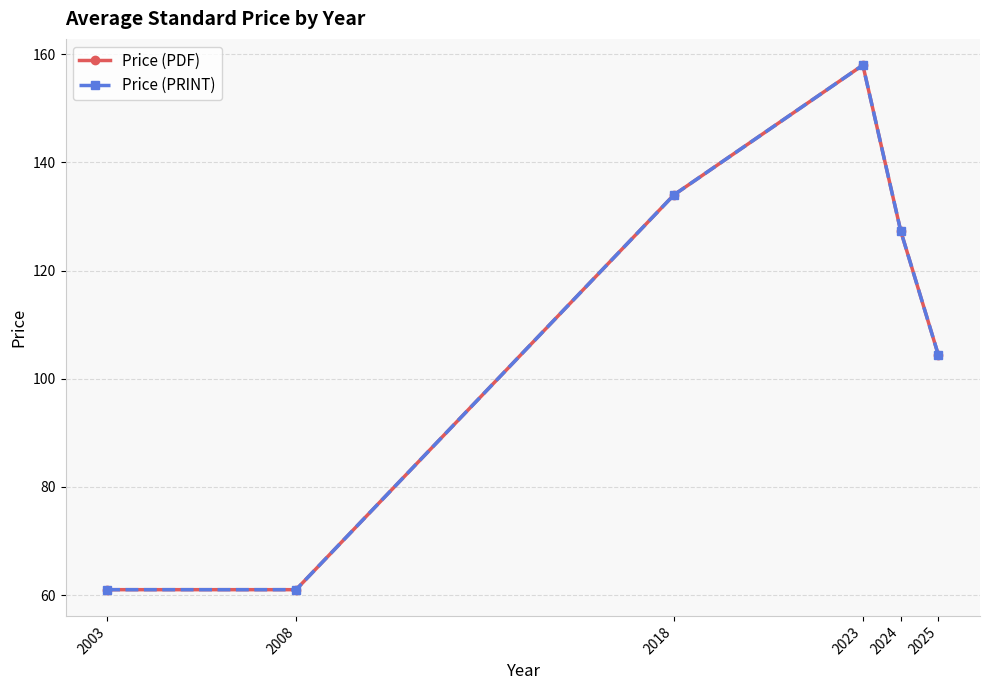

Rank the categories by Price (PDF) value from lowest to highest.

2003, 2008, 2025, 2024, 2018, 2023